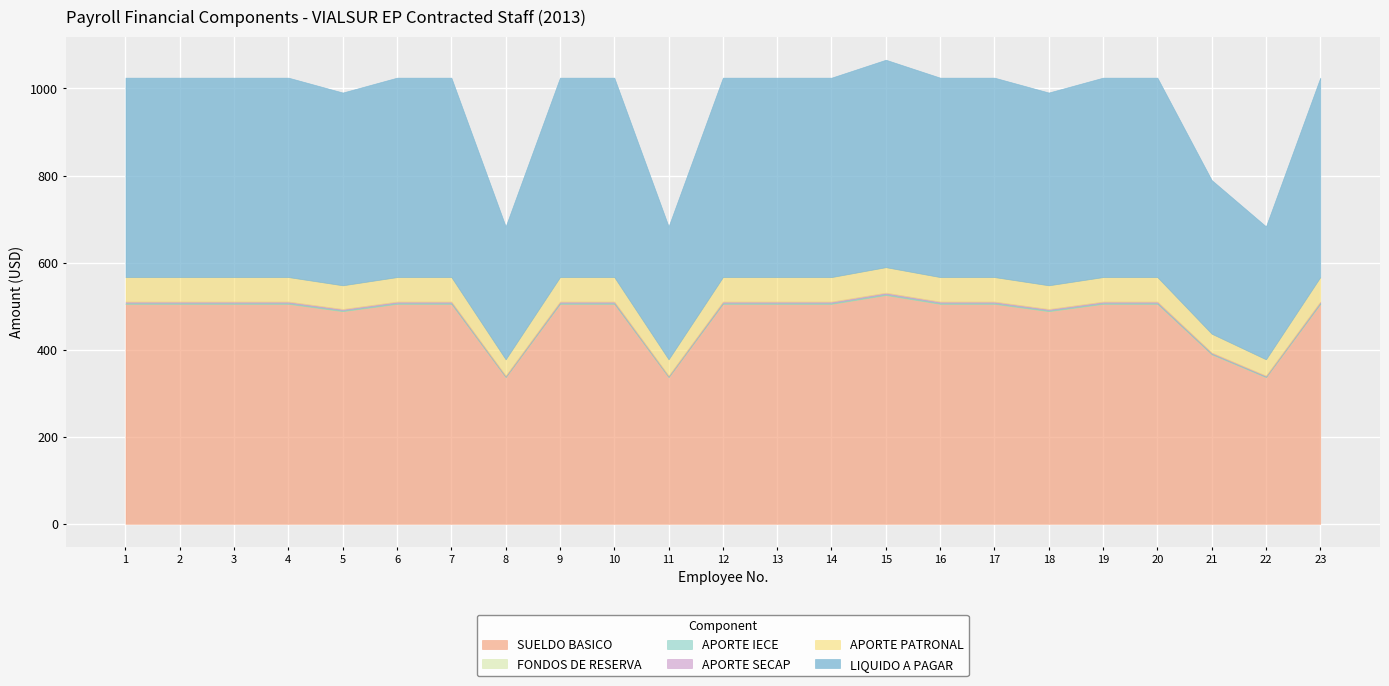

True or false: FONDOS DE RESERVA and LIQUIDO A PAGAR intersect in this chart.

False